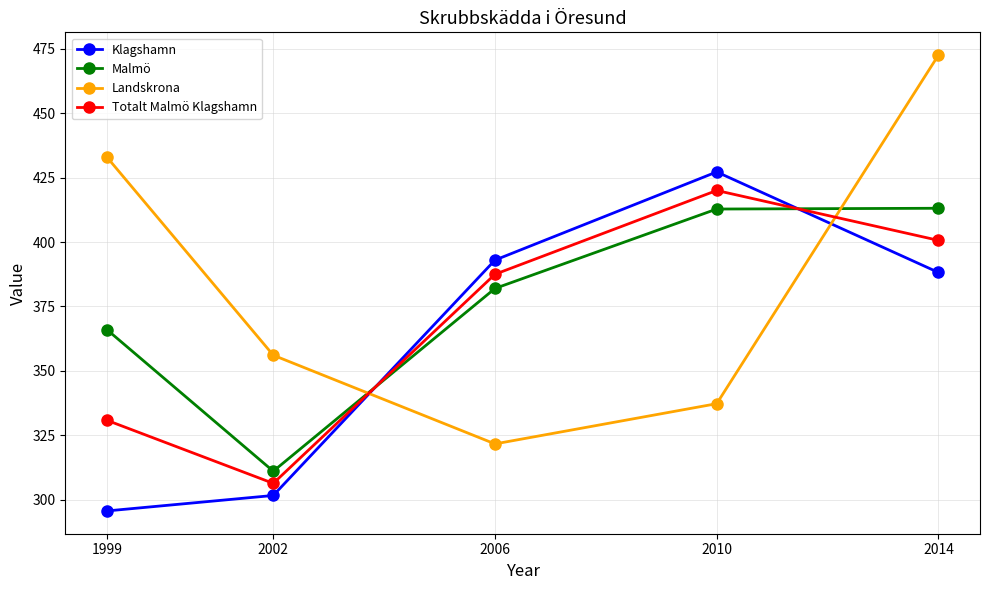

Rank the series by their maximum value, from lowest to highest.

Malmö, Totalt Malmö Klagshamn, Klagshamn, Landskrona